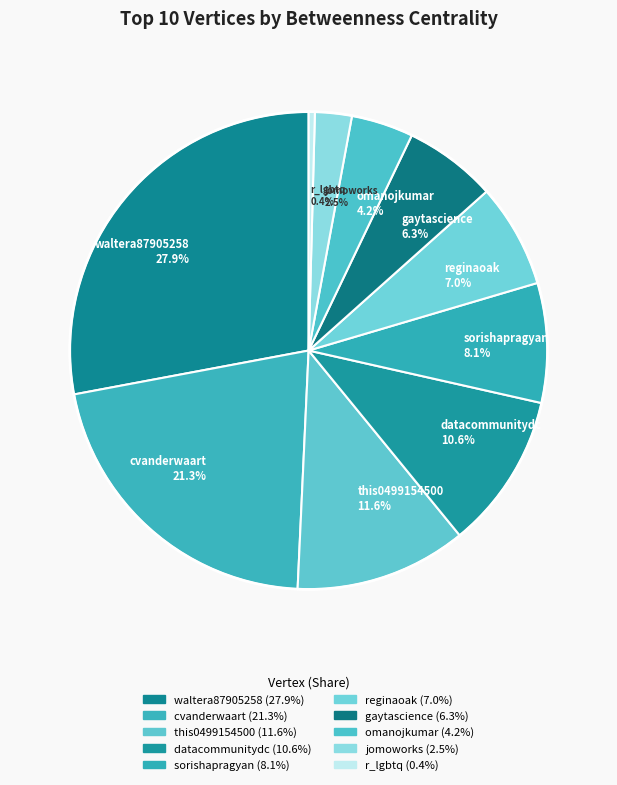

Does any single category account for the majority?

No